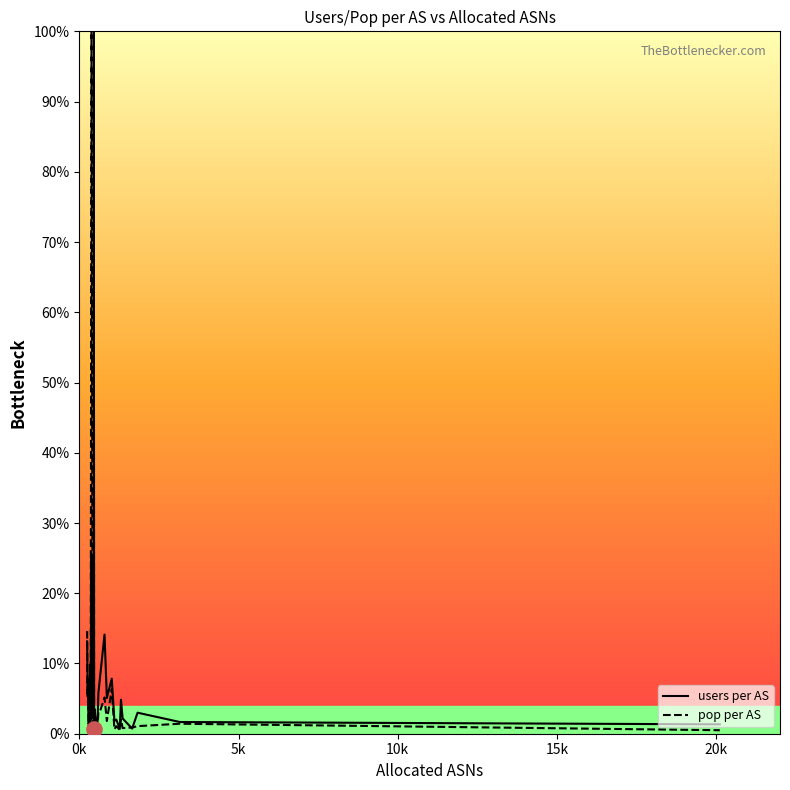

Which series reaches the minimum Y coordinate?

pop per AS